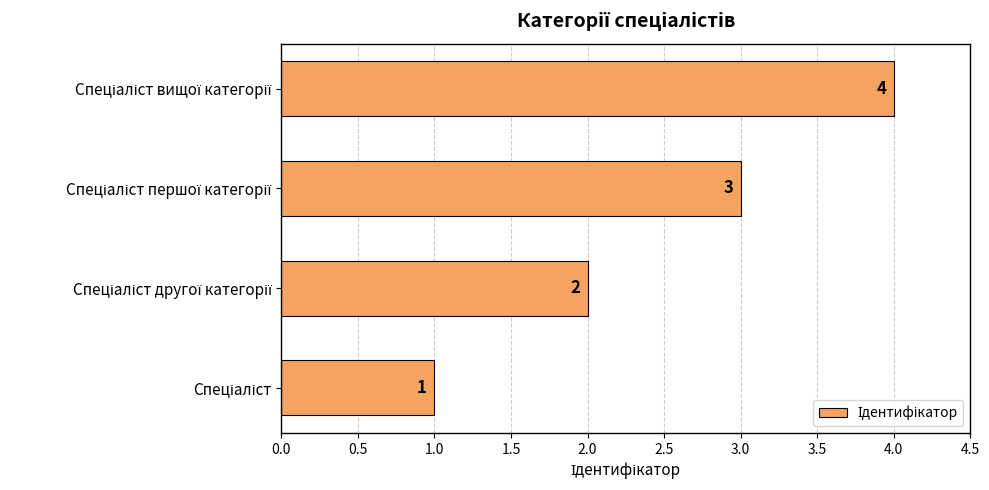

How many bars are there in total?

4